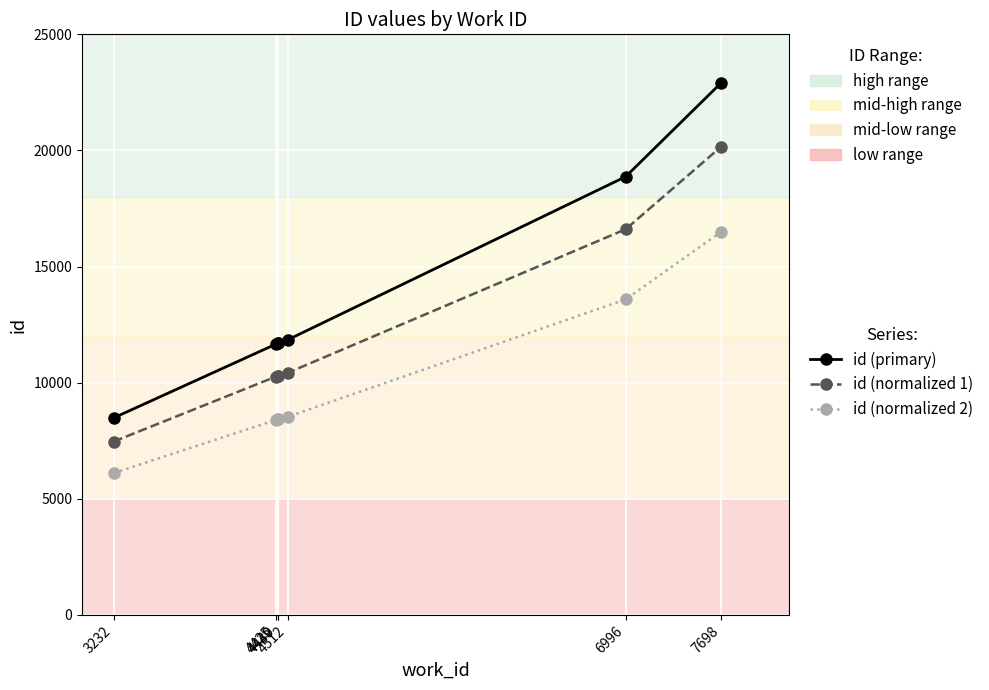

List the series in order of their overall mean, lowest first.

id (normalized 2), id (normalized 1), id (primary)